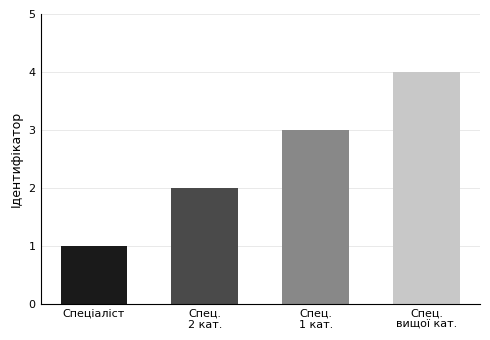

What is the ratio of the value at Спеціаліст першої категорії to the value at Спеціаліст вищої категорії?

0.8